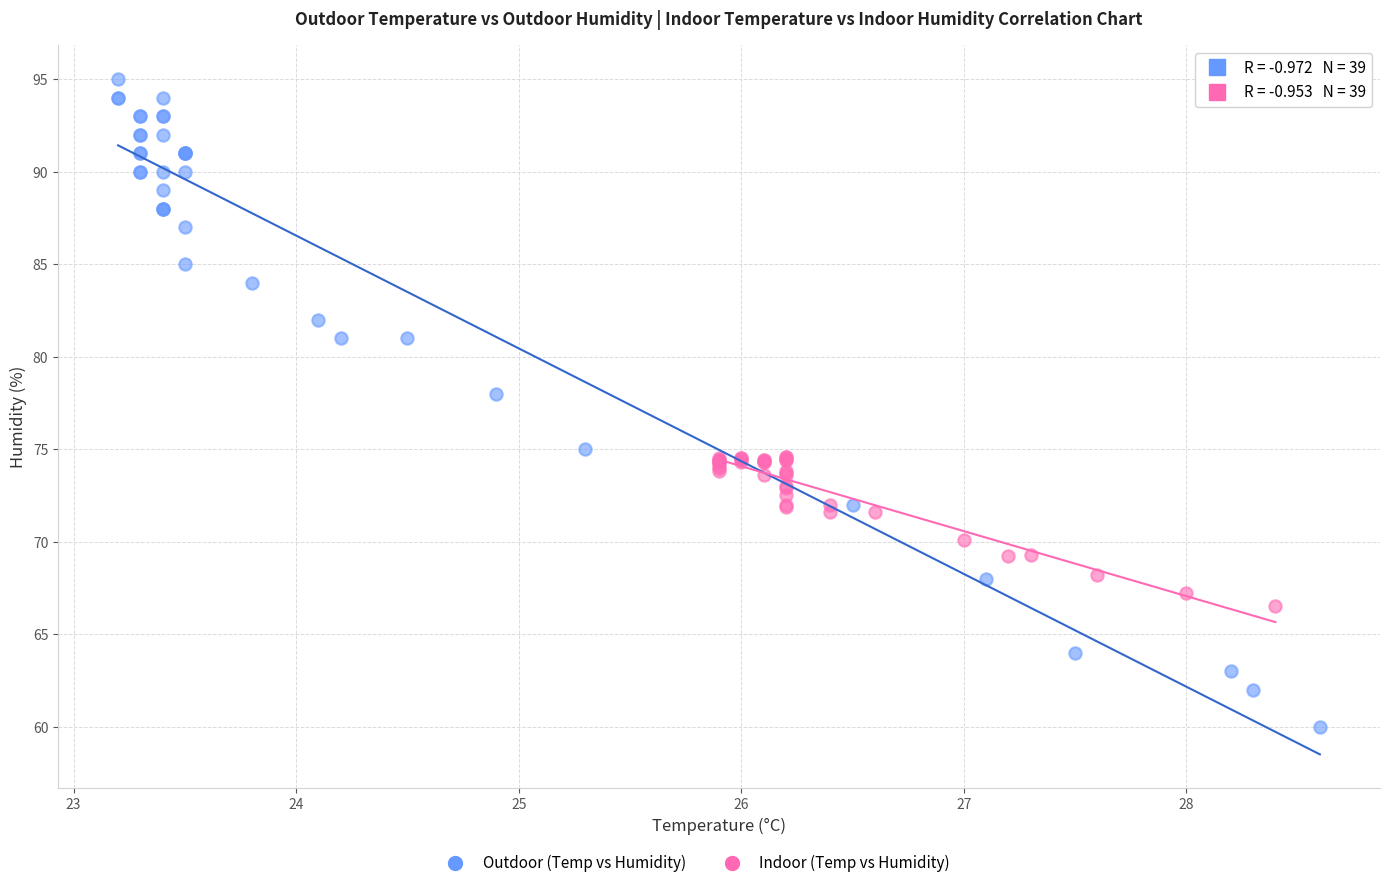

Which series has the widest spread of Y values?

Outdoor (Temp vs Humidity)